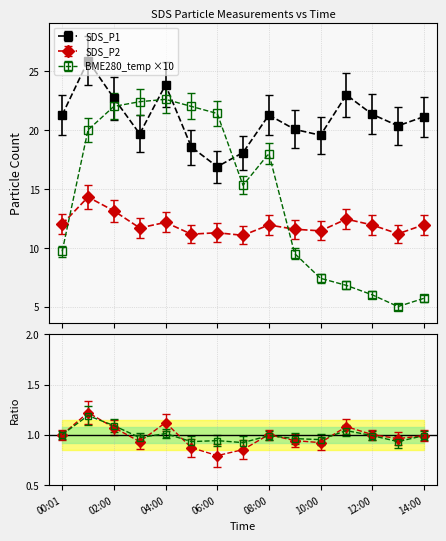

Reading left to right, extract all data points from this chart.

SDS_P1: 00:01=21.3	01:00=25.9	02:00=22.7	03:00=19.7	04:00=23.8	05:00=18.6	06:00=16.9	07:00=18.1	08:00=21.3	09:00=20.1	10:00=19.6	11:00=23.0	12:00=21.3	13:00=20.4	14:00=21.1
SDS_P2: 00:01=12.0	01:00=14.3	02:00=13.1	03:00=11.7	04:00=12.2	05:00=11.2	06:00=11.3	07:00=11.1	08:00=11.9	09:00=11.6	10:00=11.4	11:00=12.4	12:00=11.9	13:00=11.2	14:00=11.9
BME280_temperature: 00:01=9.7	01:00=20.0	02:00=22.0	03:00=22.4	04:00=22.6	05:00=22.0	06:00=21.4	07:00=15.3	08:00=18.0	09:00=9.5	10:00=7.4	11:00=6.8	12:00=6.0	13:00=5.0	14:00=5.7